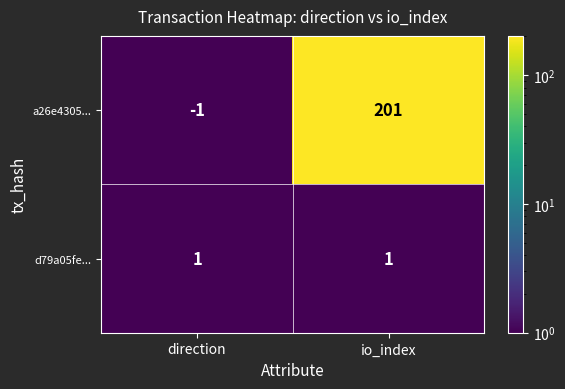

Reading left to right, extract all data points from this chart.

a26e4305...: direction=-1	io_index=201
d79a05fe...: direction=1	io_index=1